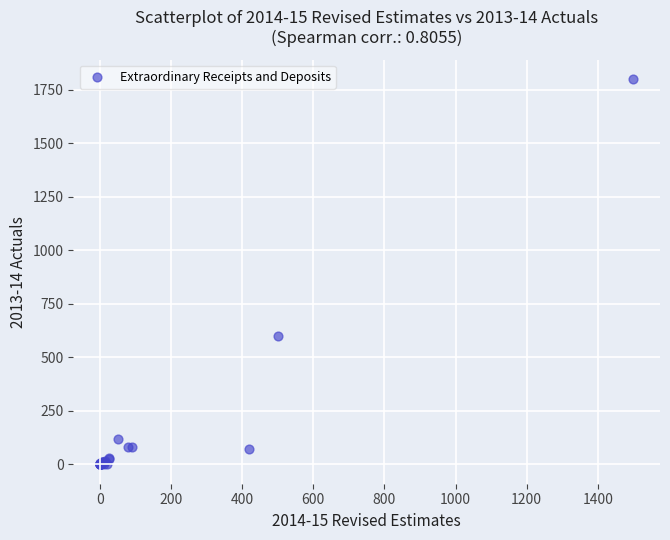

What Y value in the scatter plot is closest to 900?

600.0